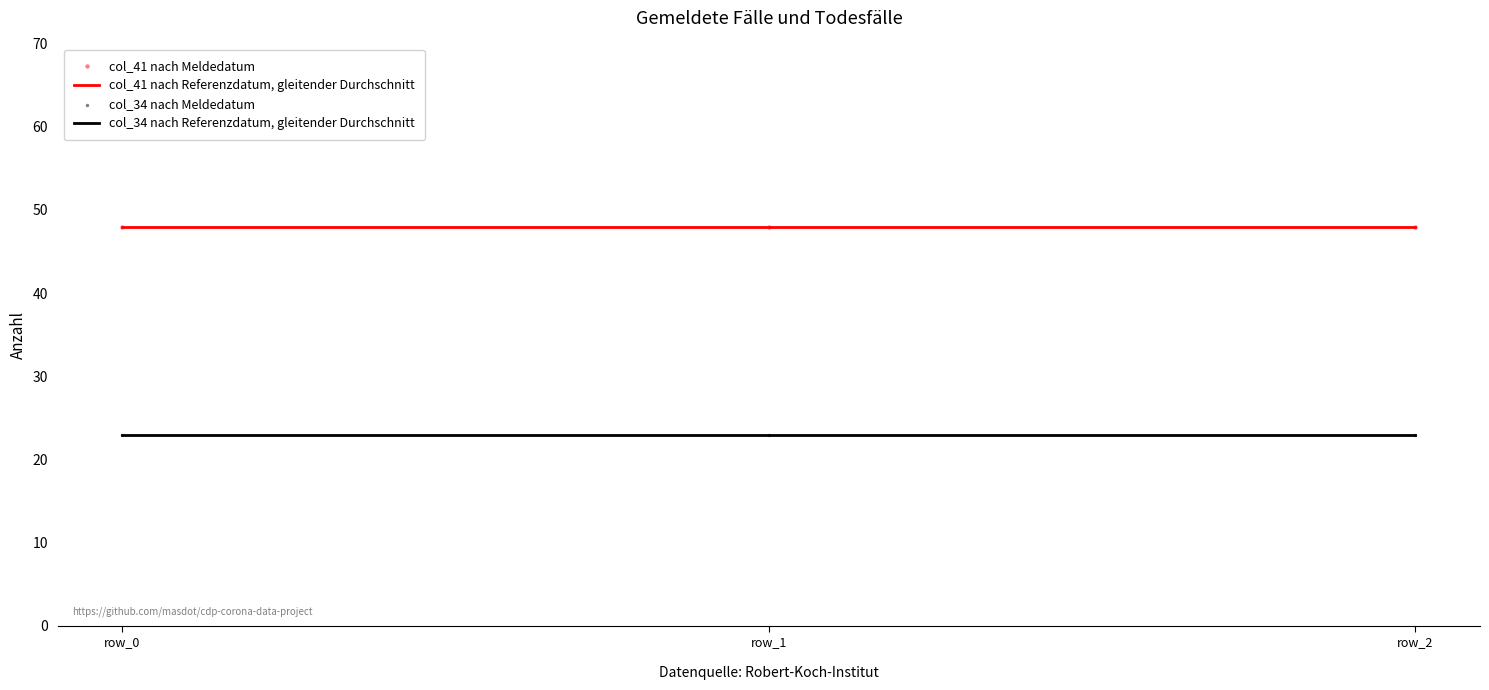

At how many categories does at least one series exceed 46?

3